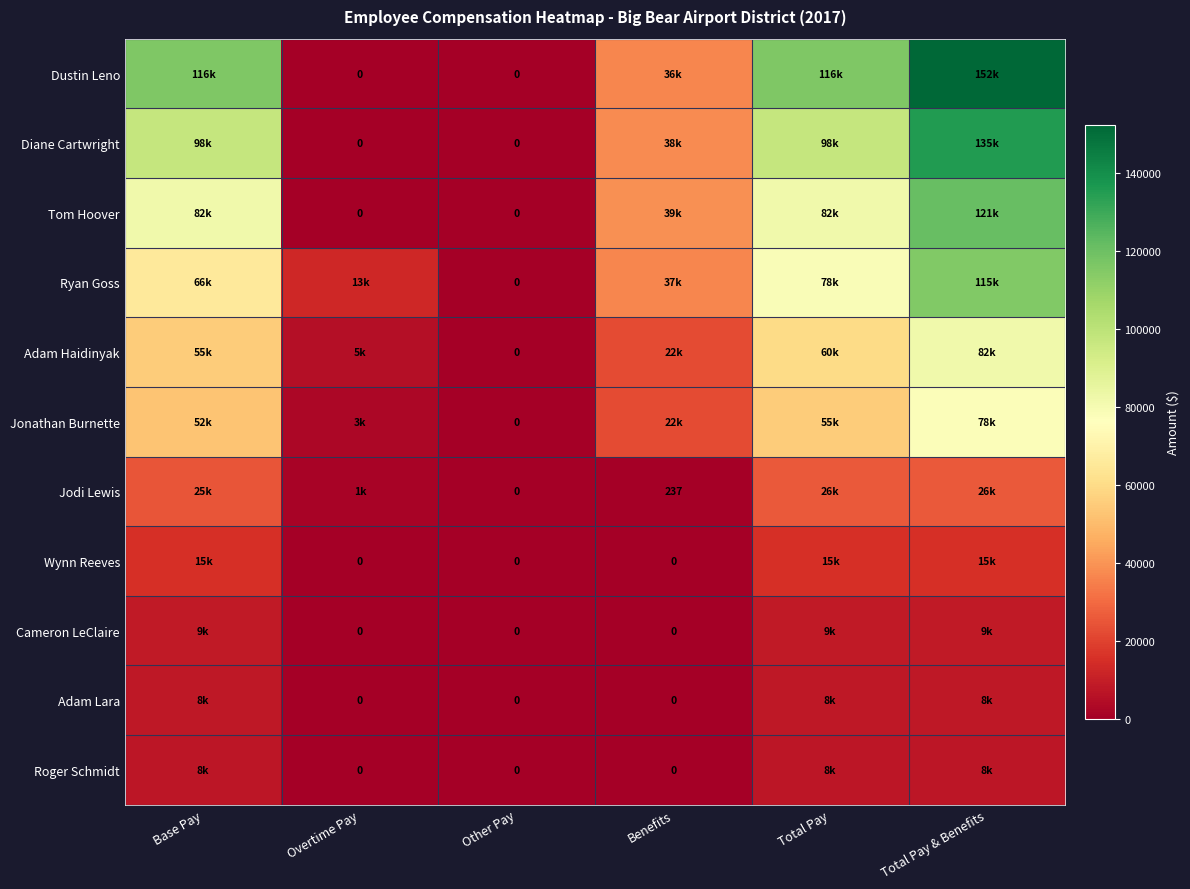

The Jodi Lewis series shows 237 at Benefits. True or false?

True